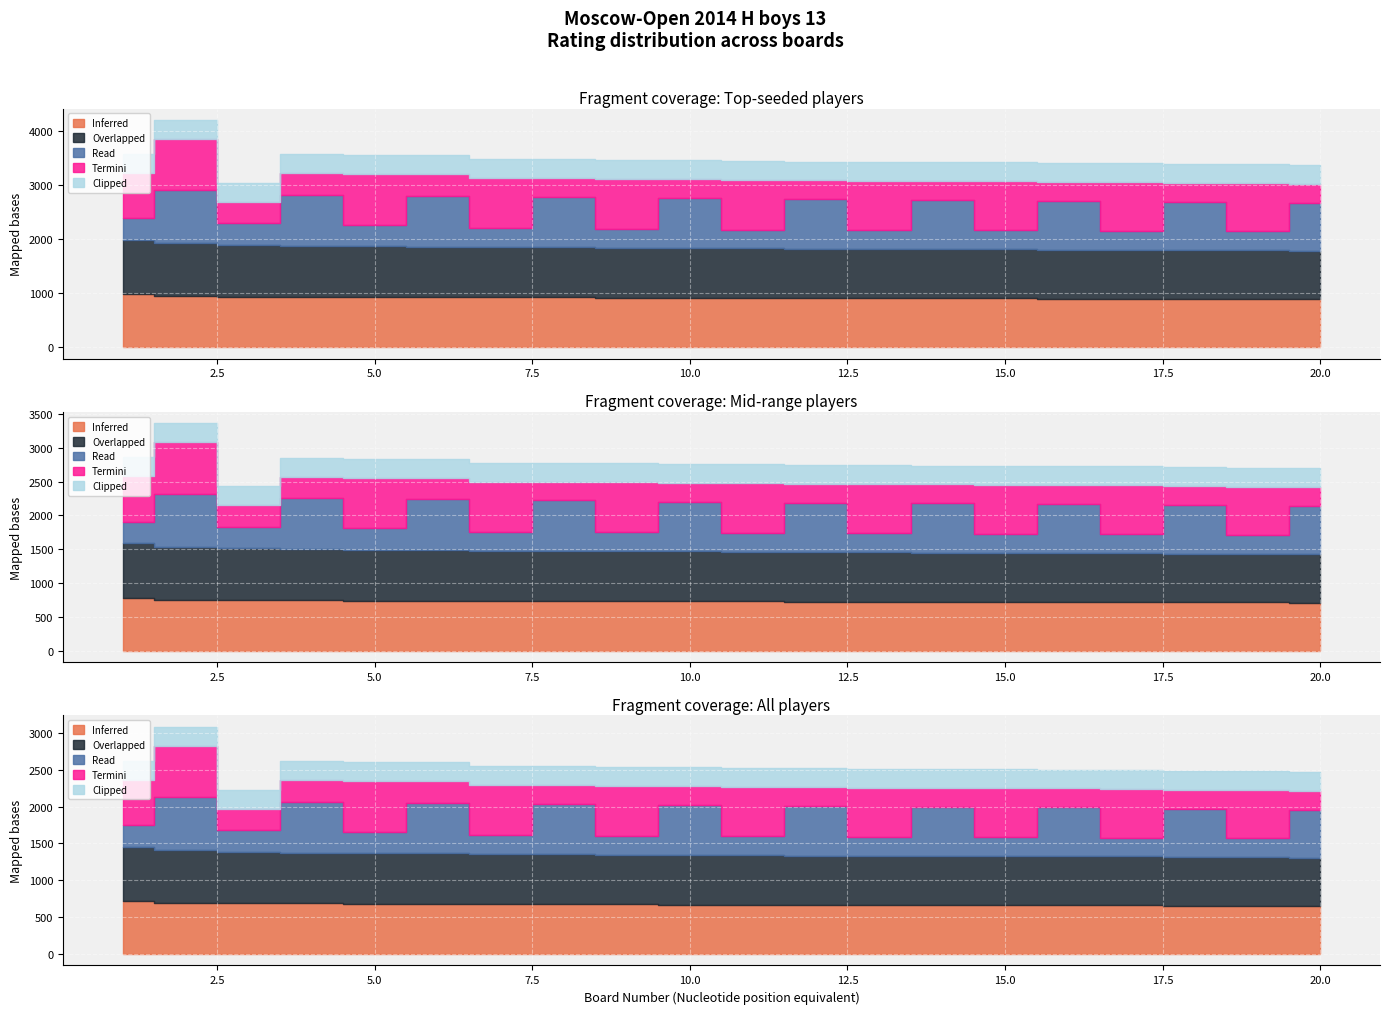

Is the value of Overlapped at 20 greater than the value of Clipped at 9?

Yes